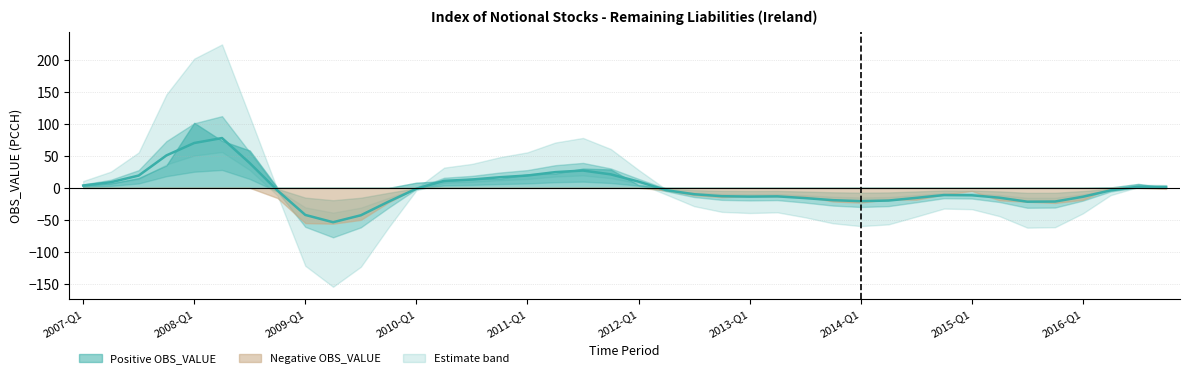

What is the sum of all values?

5.3